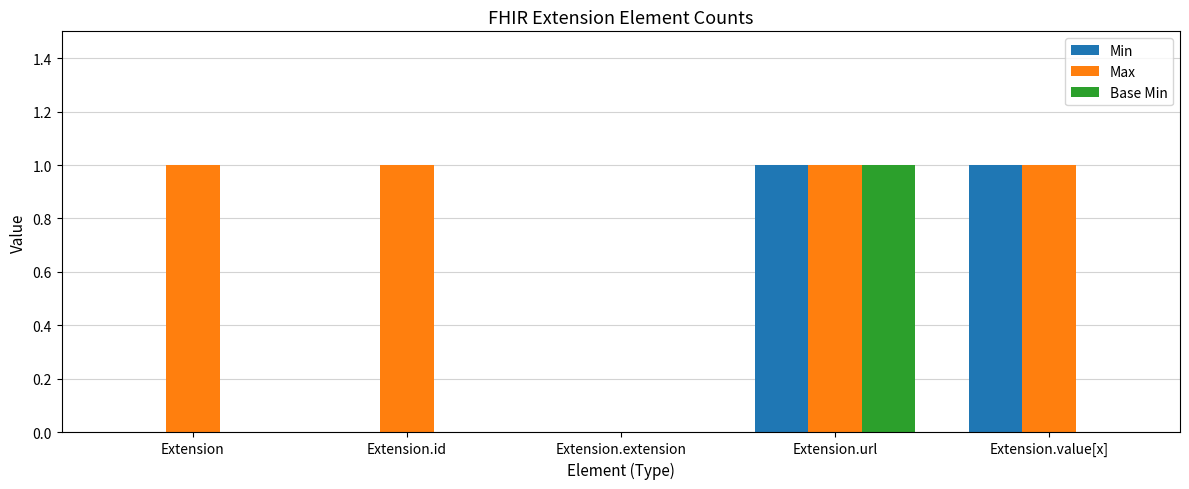

The value of Max at Extension is 1. True or false?

True